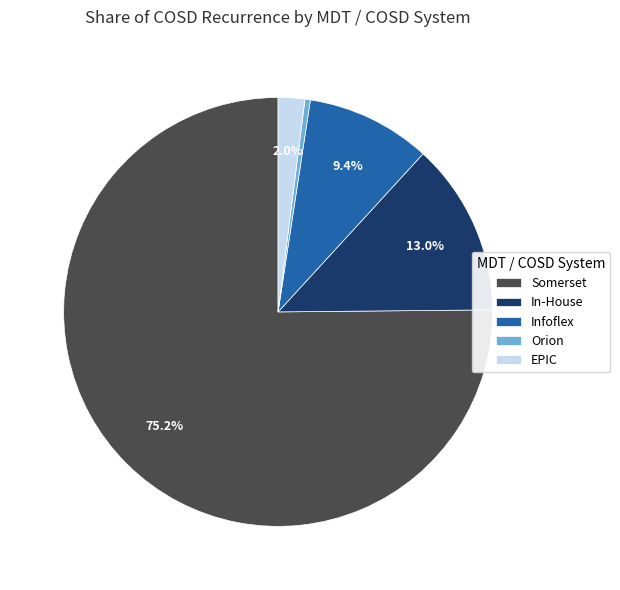

Does Somerset represent more than half of the total?

Yes